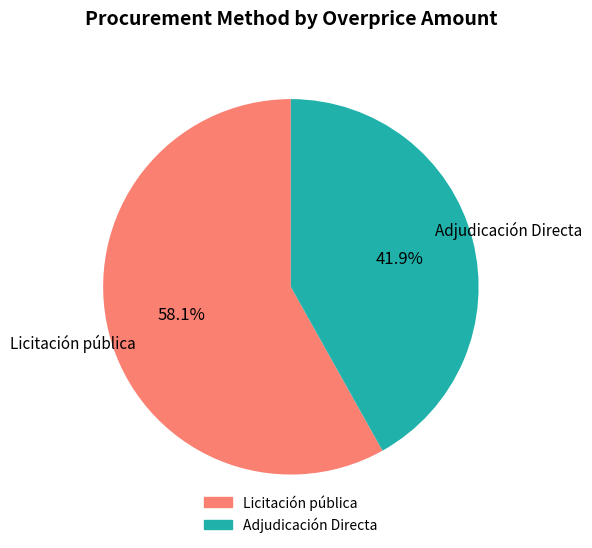

Is it true that Licitación pública is 66% of the pie?

False